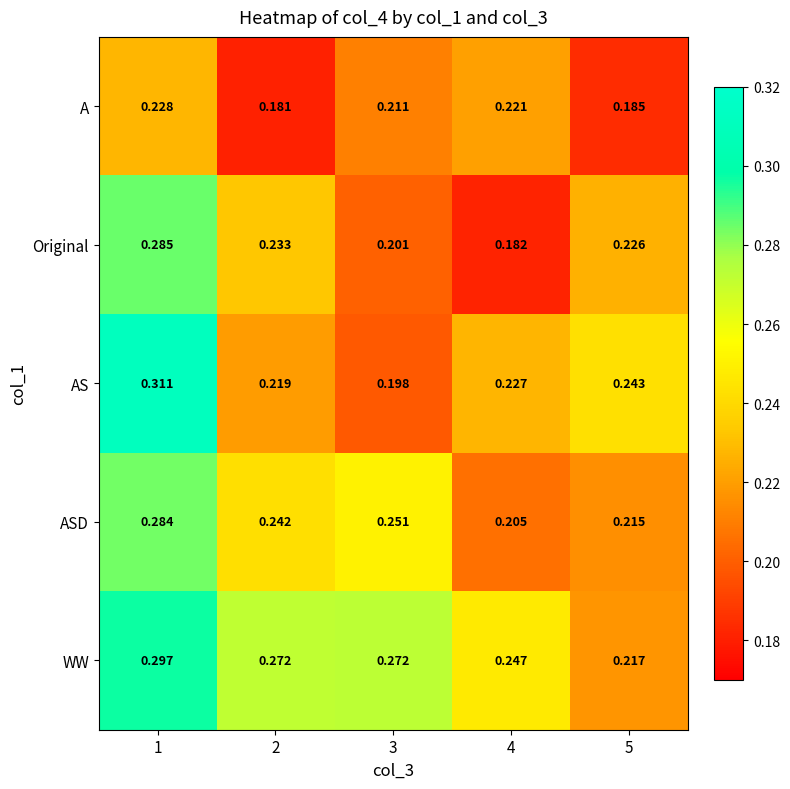

At which category is the sum across all series the highest?

1